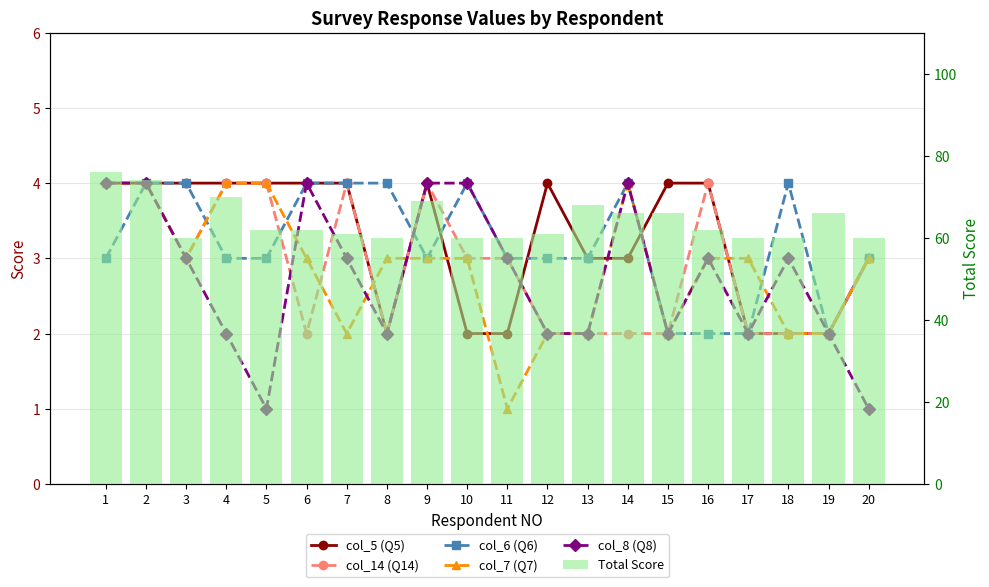

At 17, list the series in order from largest to smallest.

Total Score, col_7 (Q7), col_5 (Q5), col_14 (Q14), col_6 (Q6), col_8 (Q8)